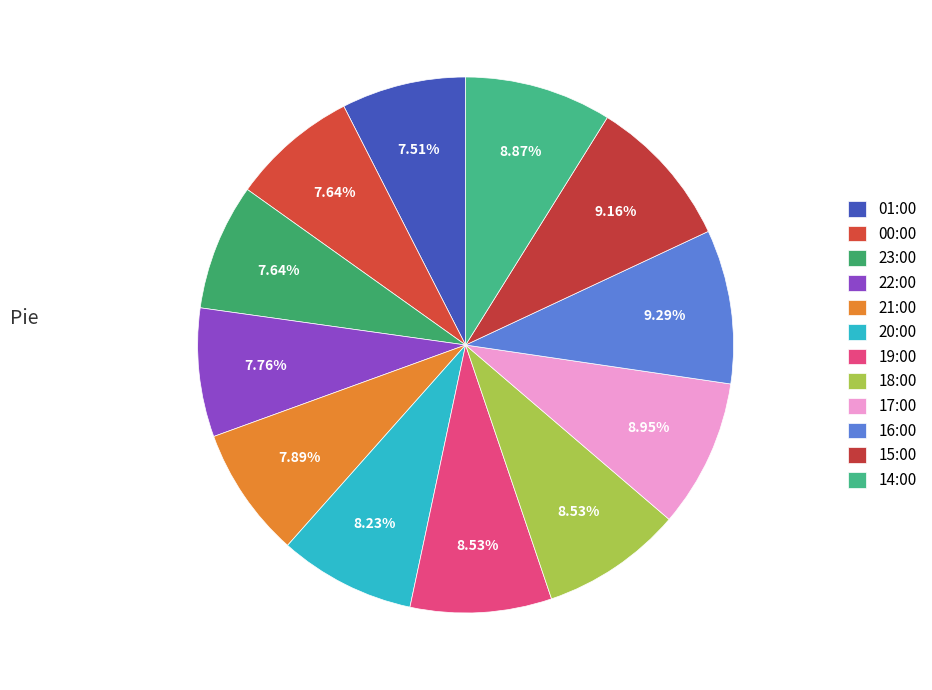

To the nearest percent, what portion does 21:00 represent?

8%